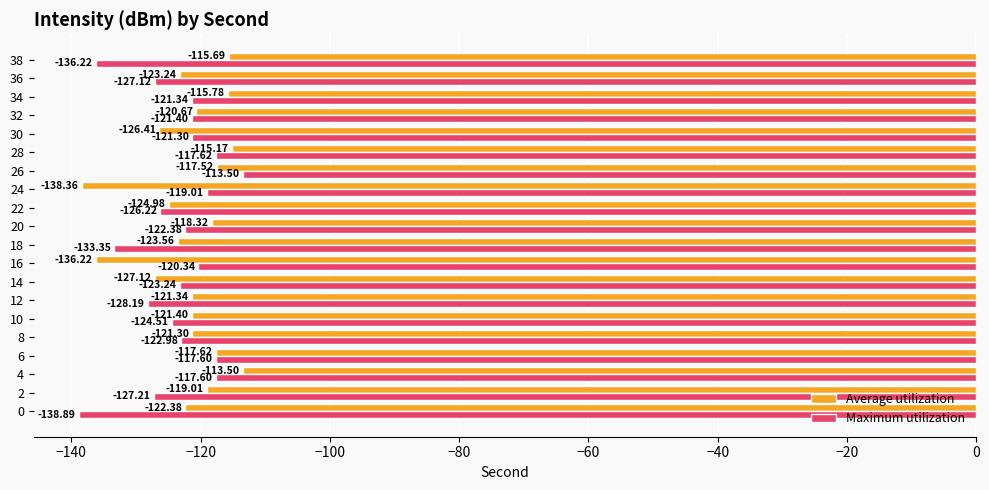

Rank the series by their average value, from highest to lowest.

Average utilization, Maximum utilization